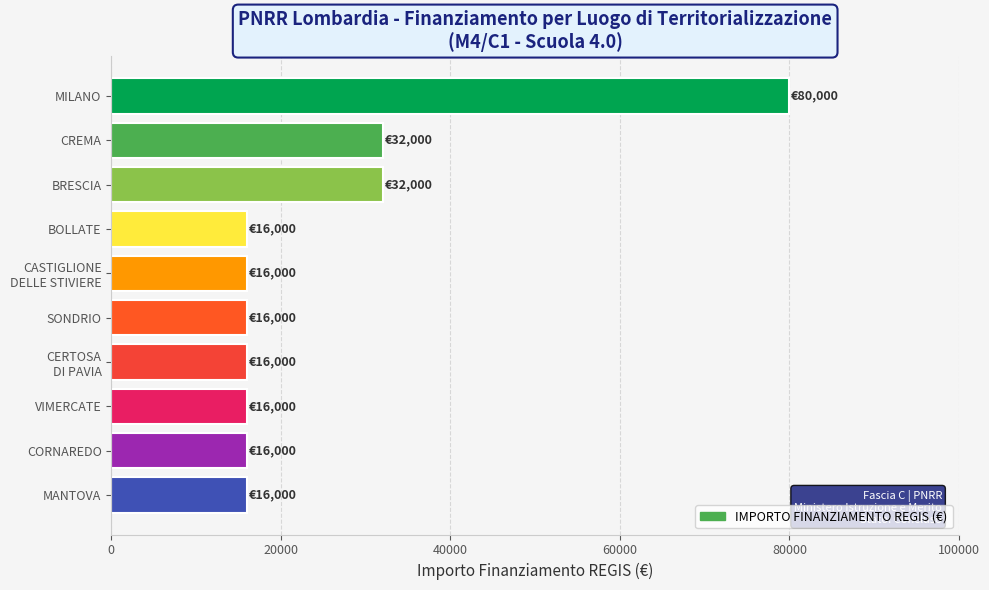

The value at BRESCIA is 9255. True or false?

False